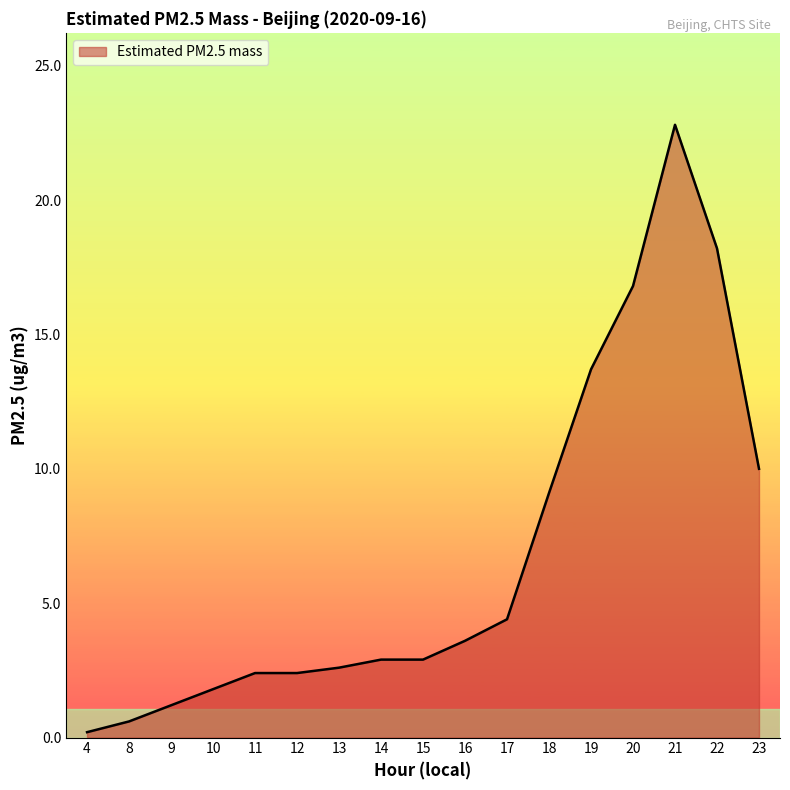

What is the maximum value shown in the chart?

22.8